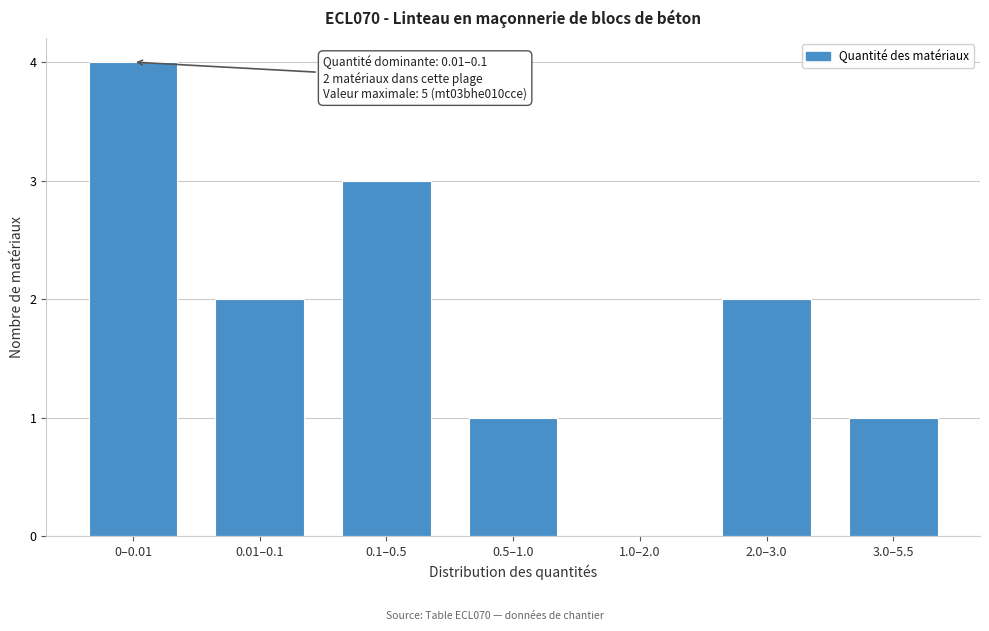

Reading left to right, transcribe all the data shown in this chart.

0–0.01=4	0.01–0.1=2	0.1–0.5=3	0.5–1.0=1	1.0–2.0=0	2.0–3.0=2	3.0–5.5=1